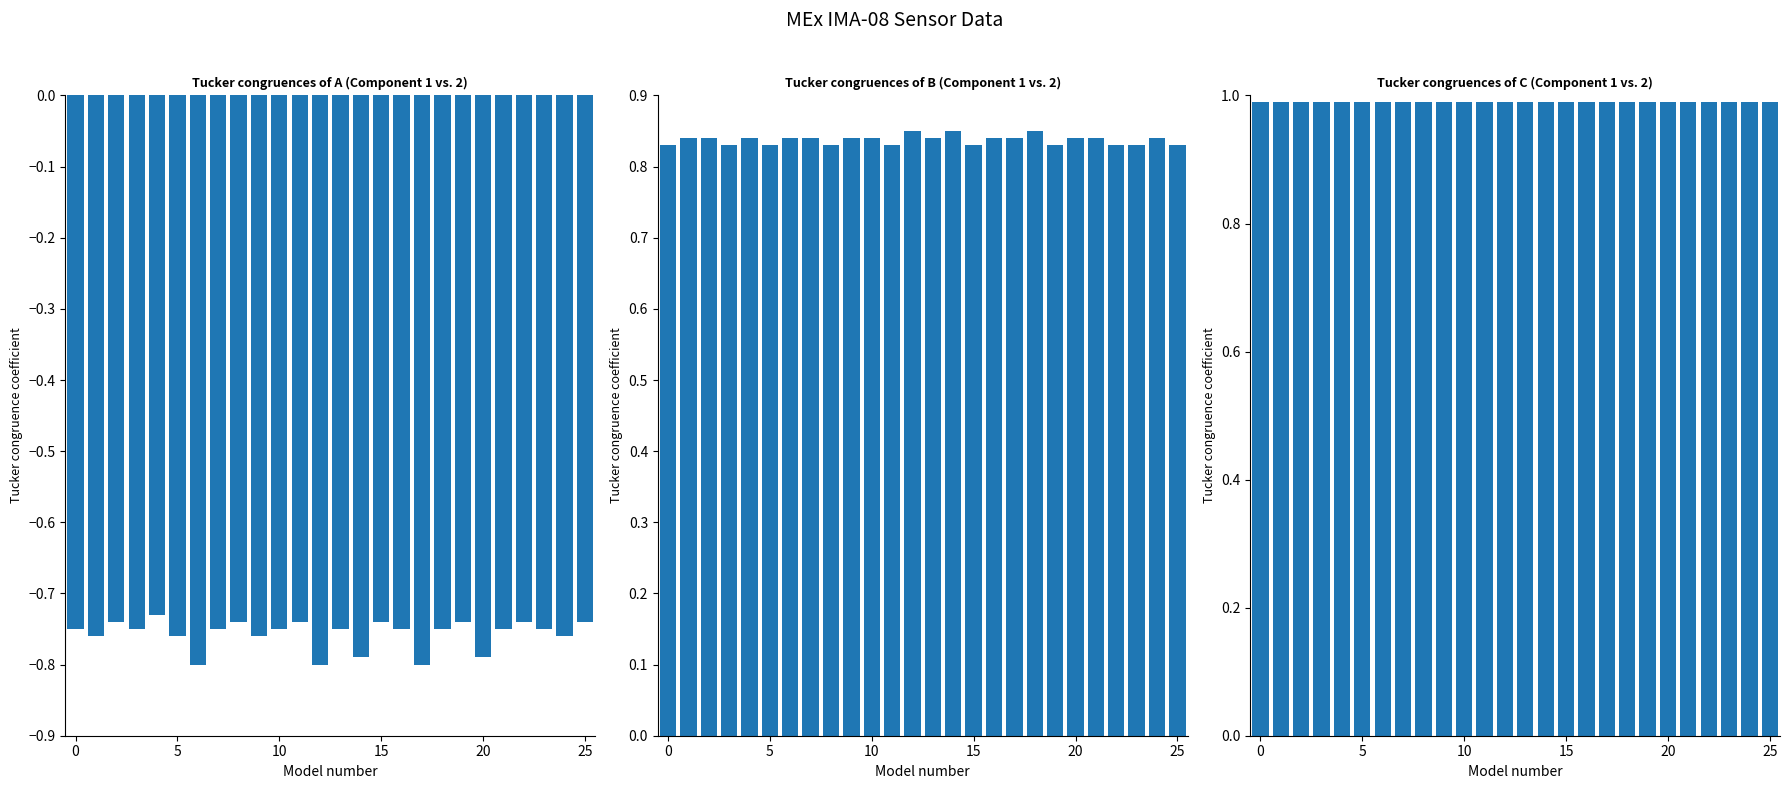

What is the minimum value for Mass Channel?

-0.8